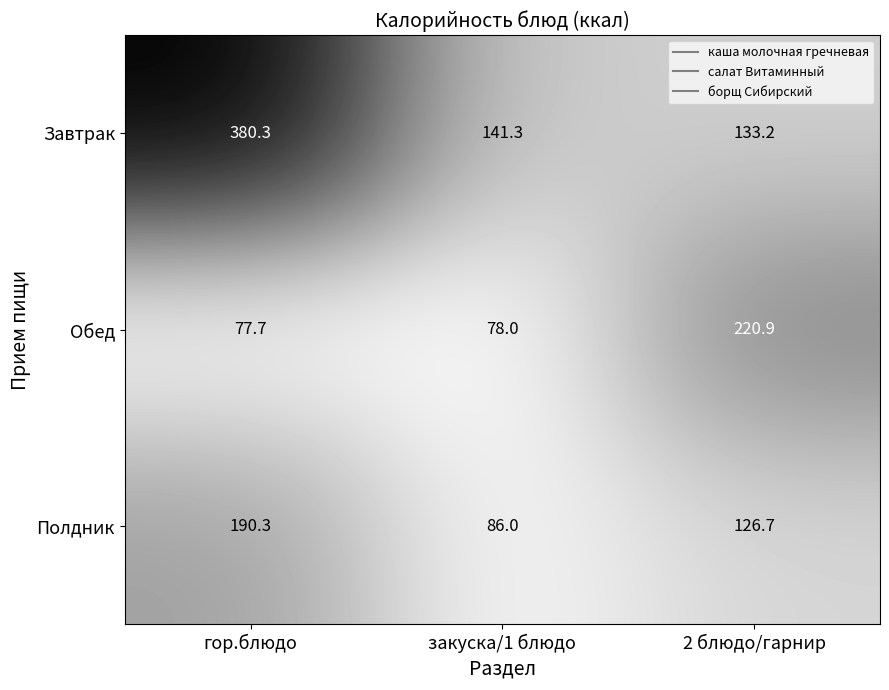

List the series in order of their peak value, highest first.

Завтрак, Обед, Полдник